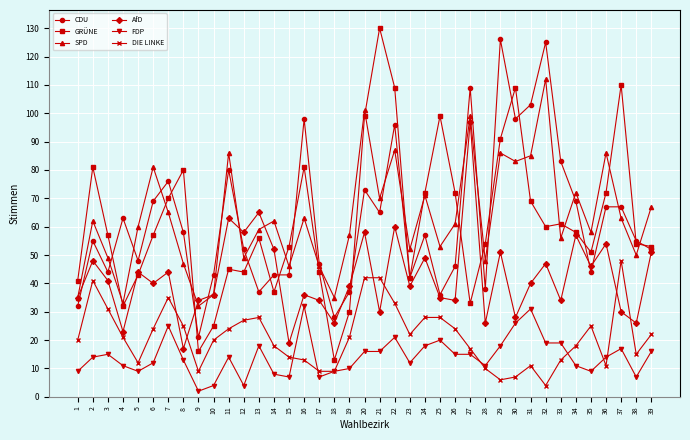

How many lines are shown in the chart?

6